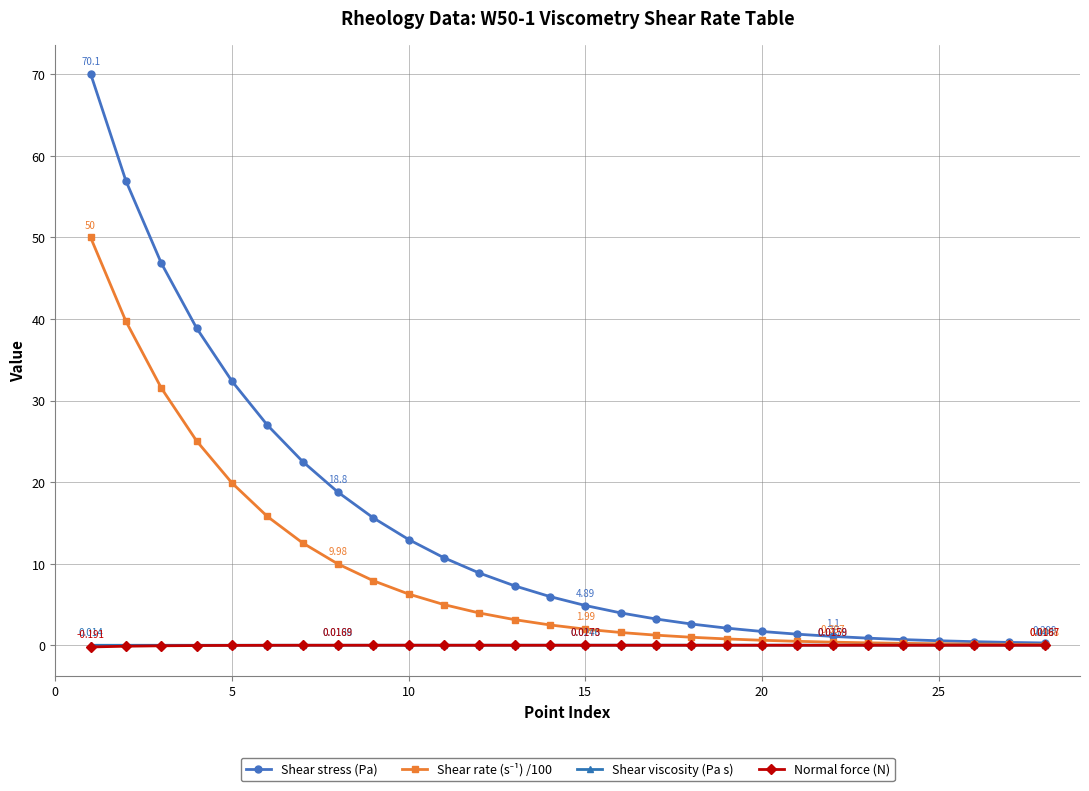

What is the sum of all Shear stress (Pa) values?

399.3